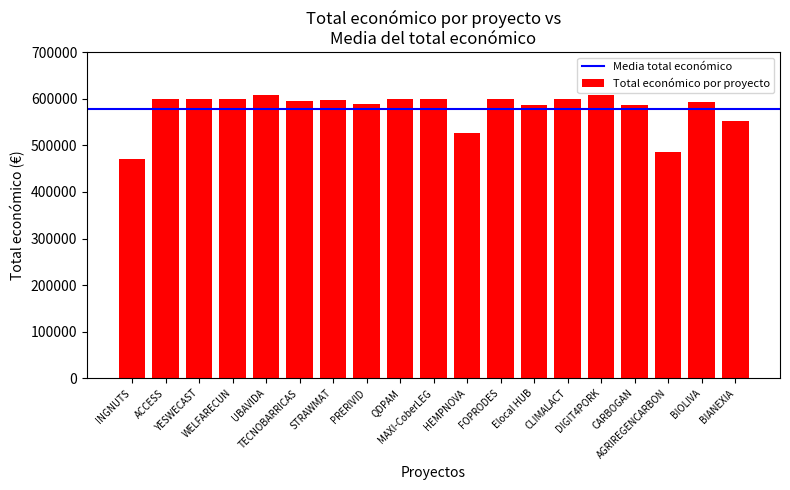

What is the change in value from HEMPNOVA to CARBOGAN?

+58952